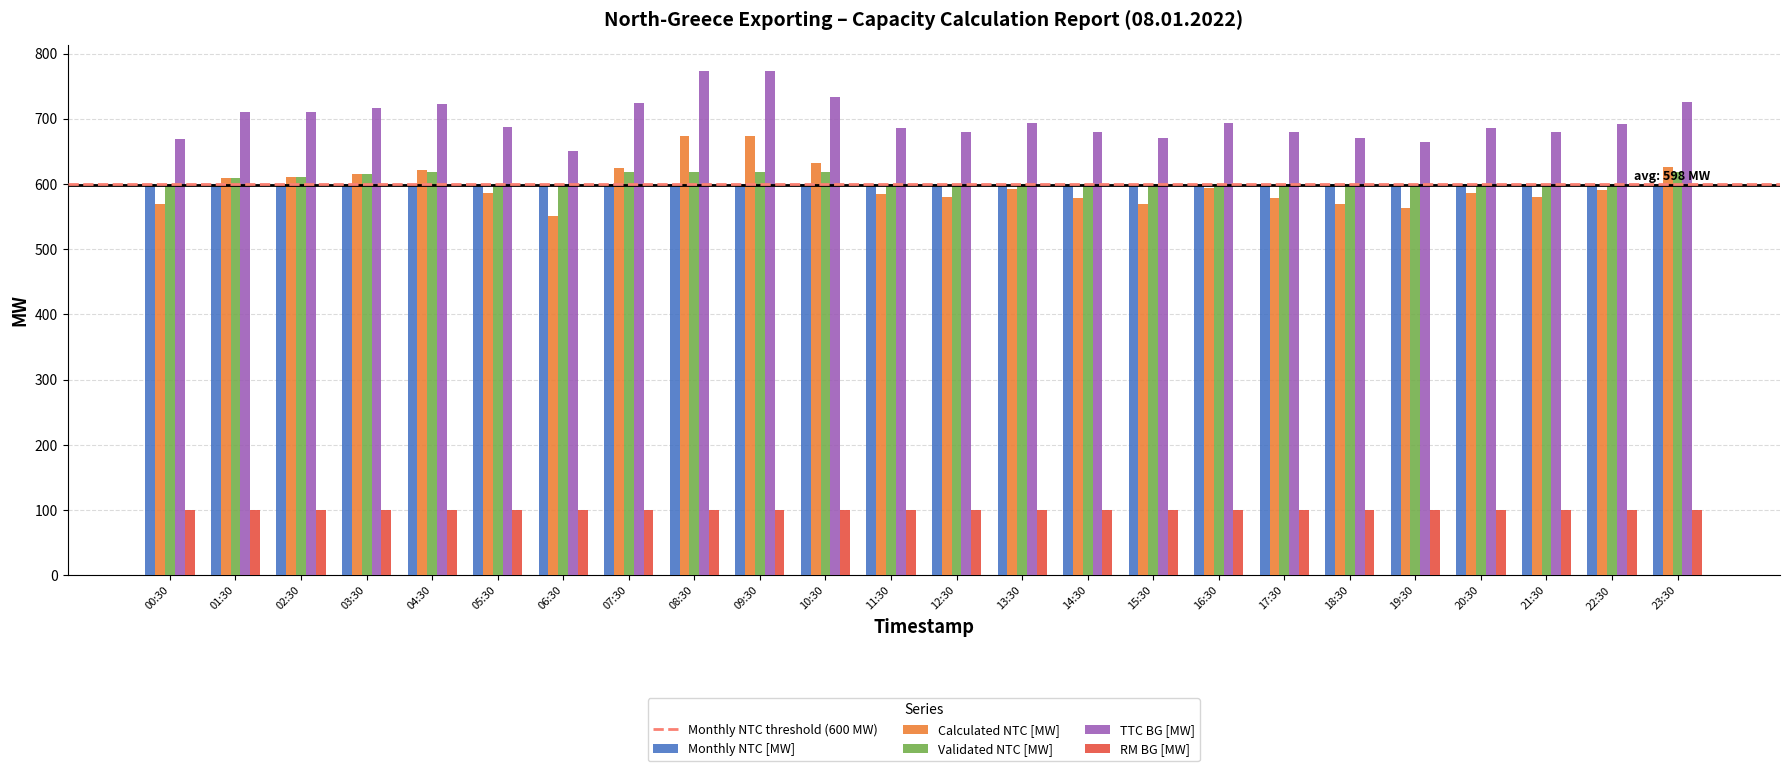

What is the difference between the highest and lowest values at 05:30?

587